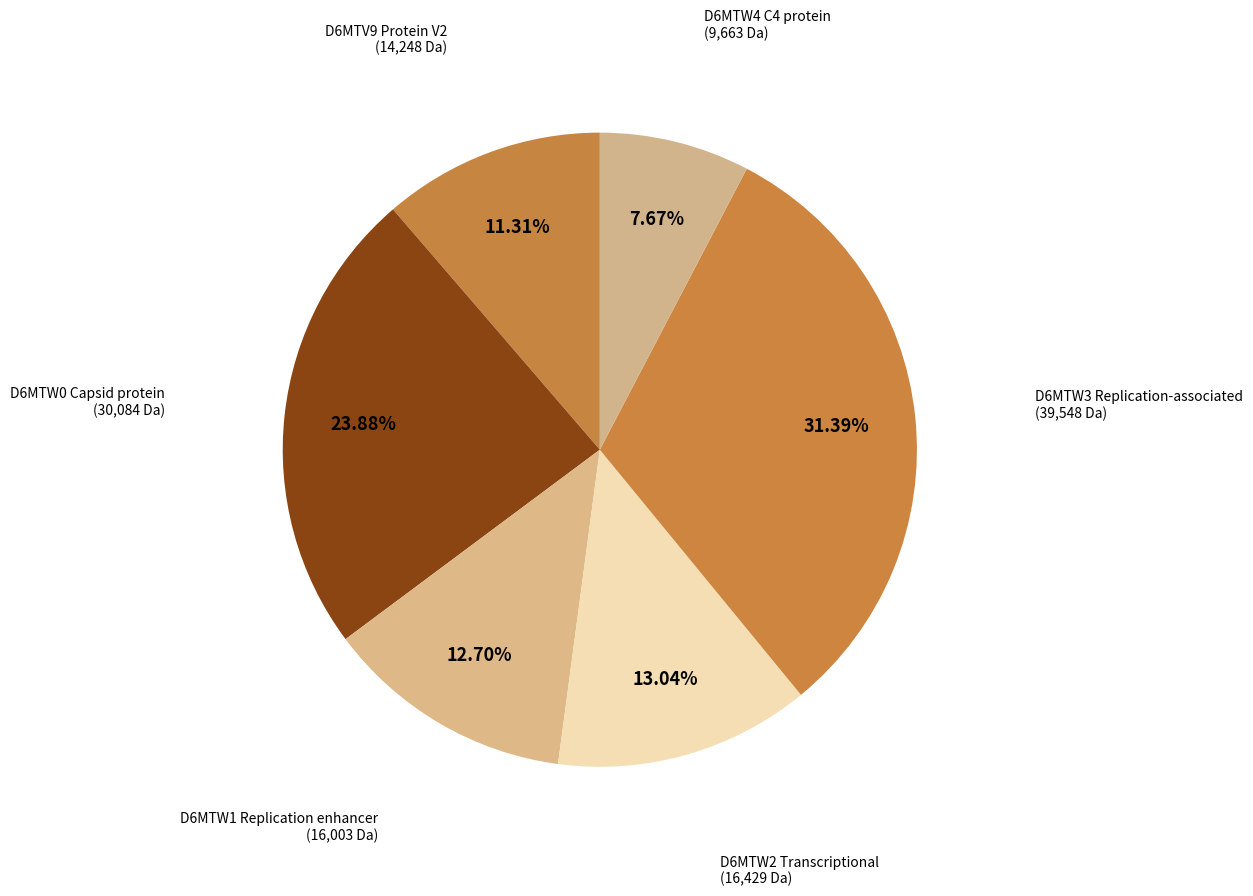

Which category has the smallest portion of the pie?

D6MTW4 C4 protein